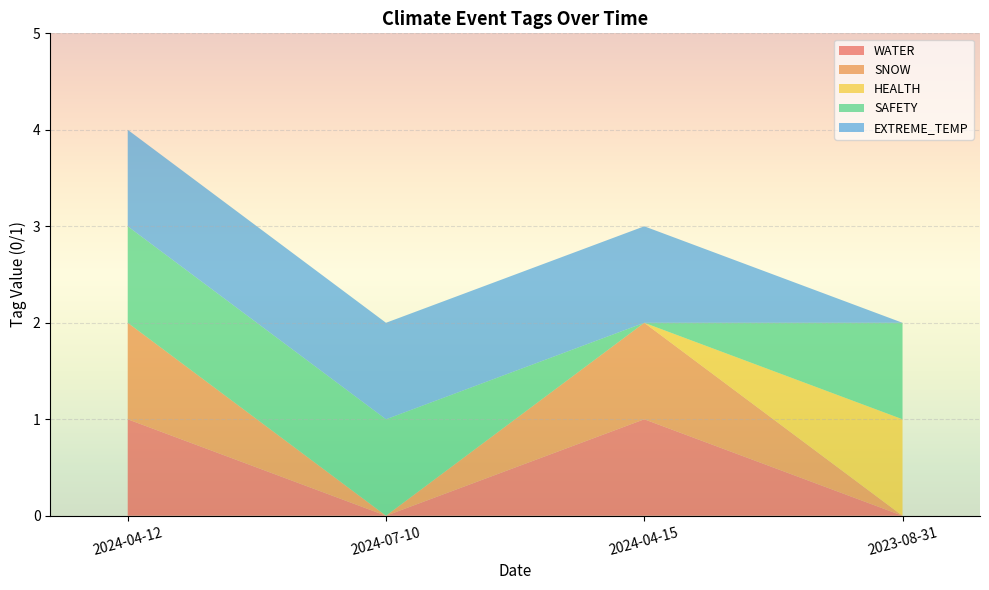

Reading left to right, list all the values displayed in this chart.

WATER: 1	0	1	0
SNOW: 1	0	1	0
HEALTH: 0	0	0	1
SAFETY: 1	1	0	1
EXTREME_TEMP: 1	1	1	0